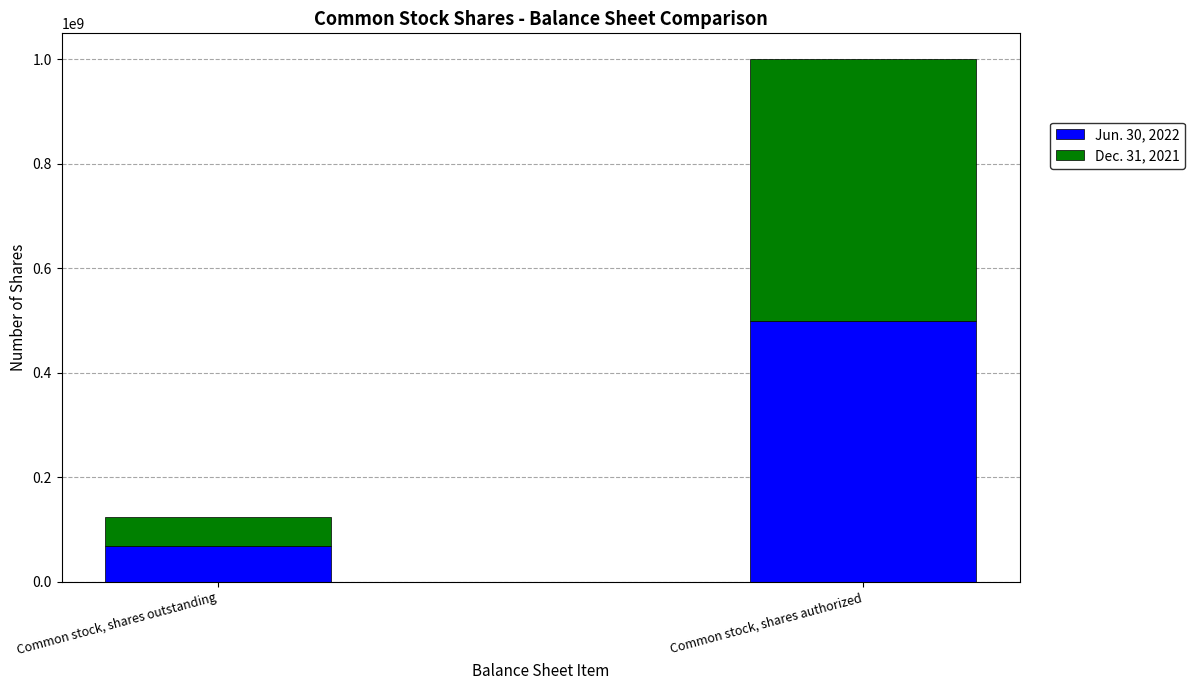

The Jun. 30, 2022 series shows 677477223 at Common stock, shares authorized. True or false?

False